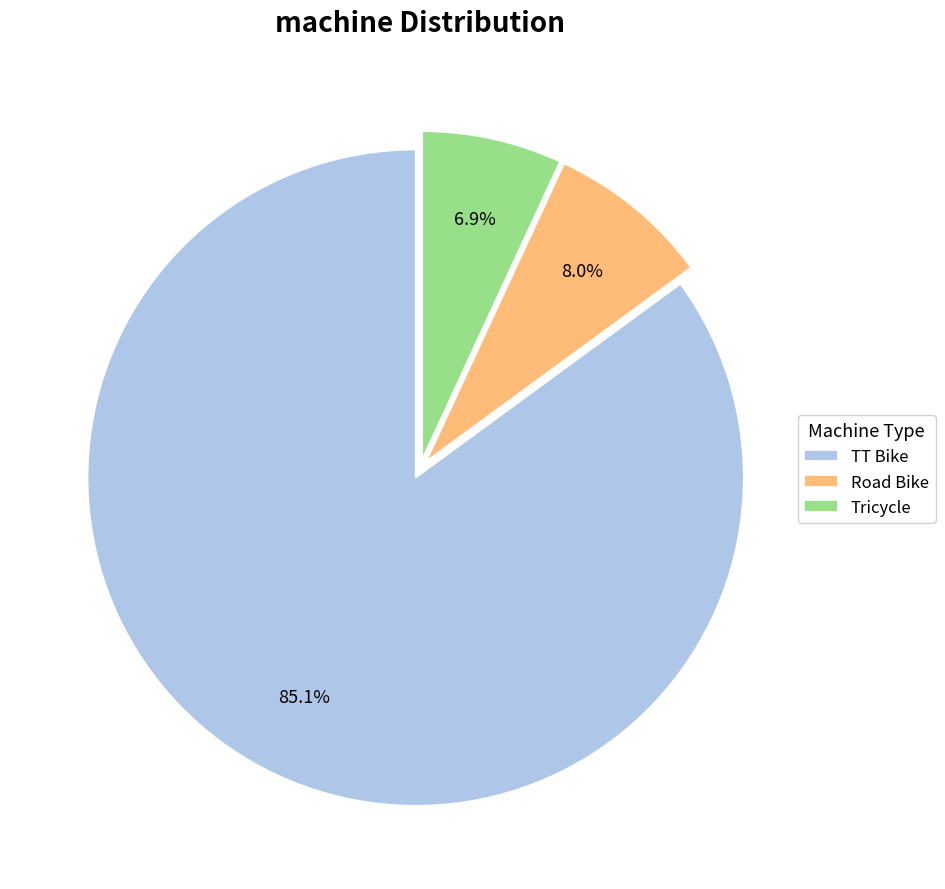

To the nearest percent, what is the average slice percentage?

33%